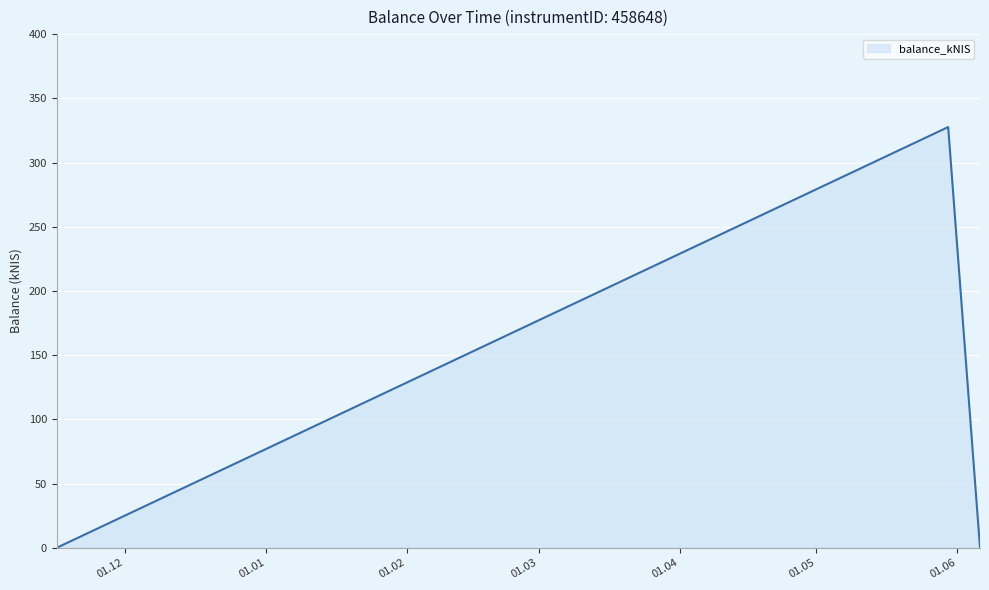

Reading left to right, extract all data points from this chart.

0.0	327.6	0.0